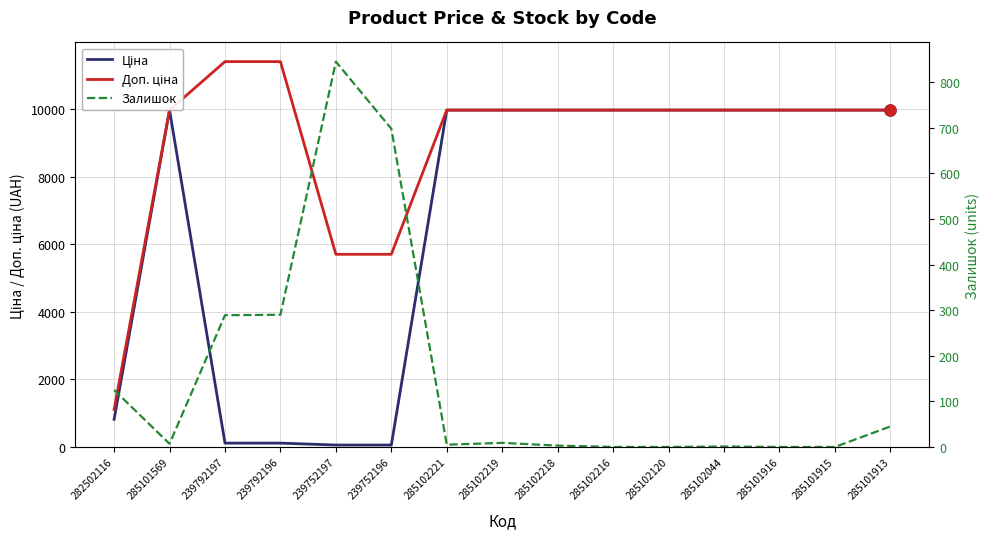

Where does the Ціна series first go above 9974?

285101569